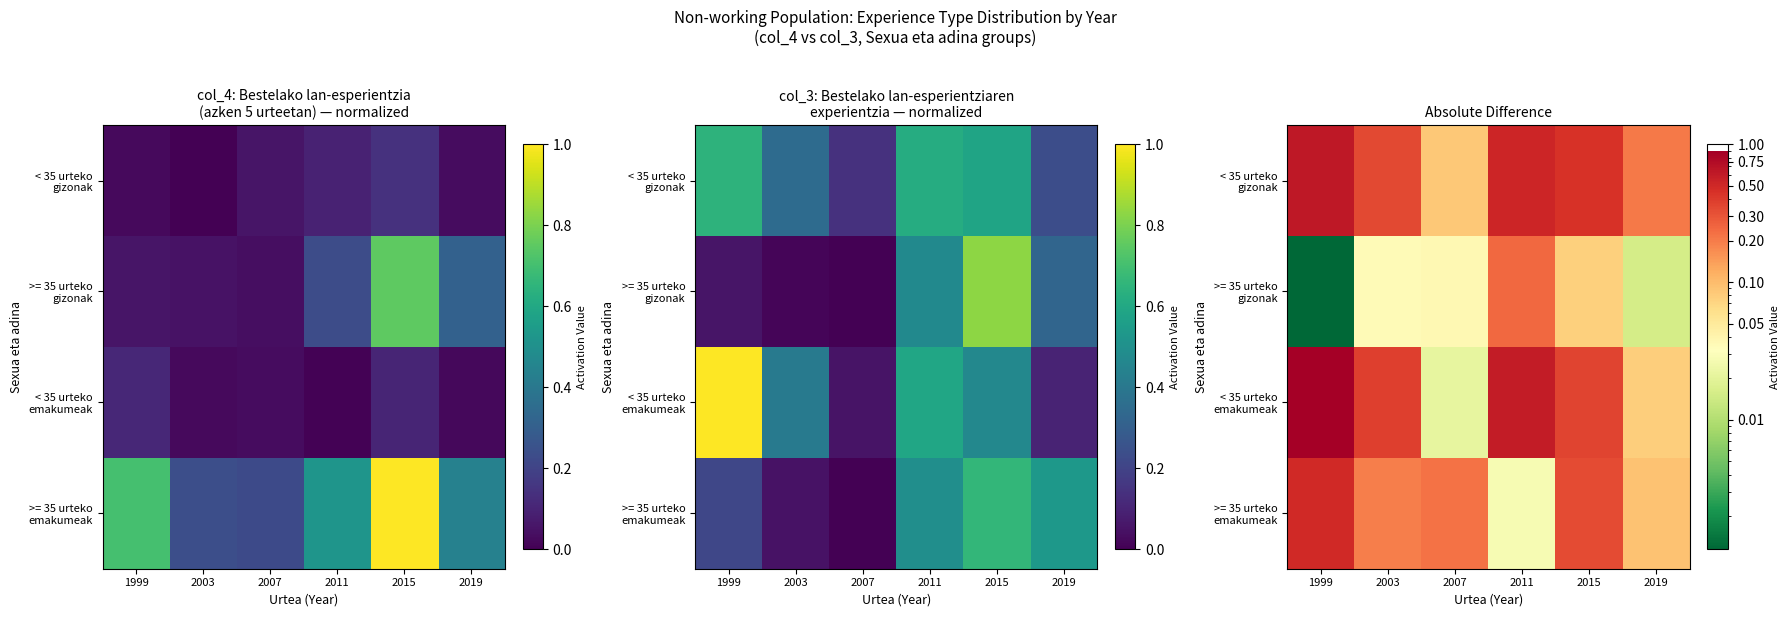

The < 35 urteko emakumeak series shows 0.4 at 2003. True or false?

True